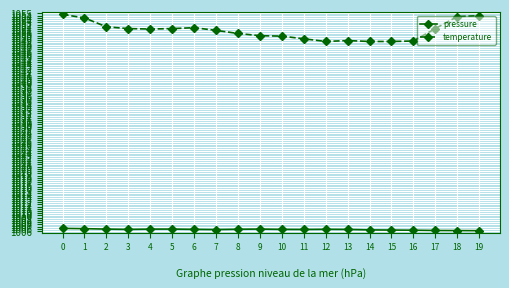

At which label does pressure reach its minimum?

19